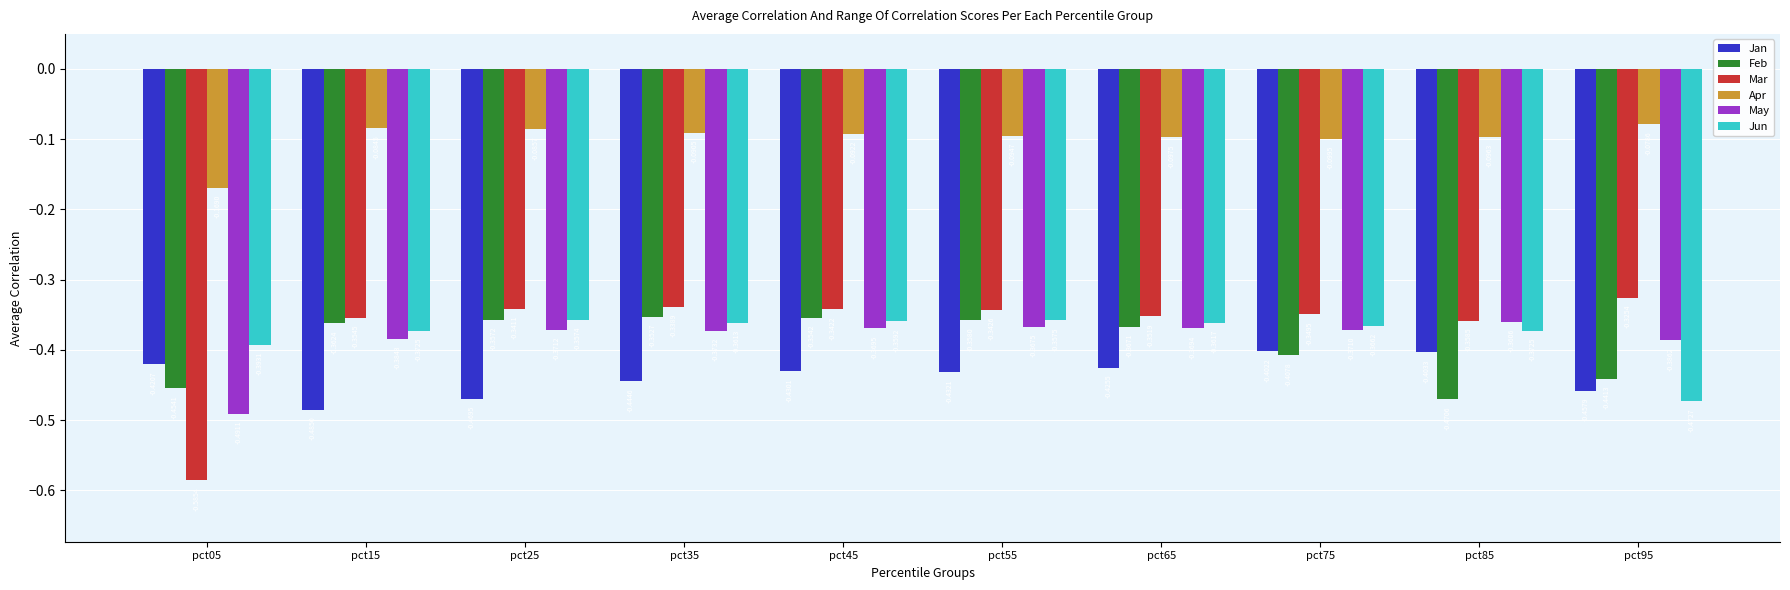

What is the sum of all Mar values?

-3.7